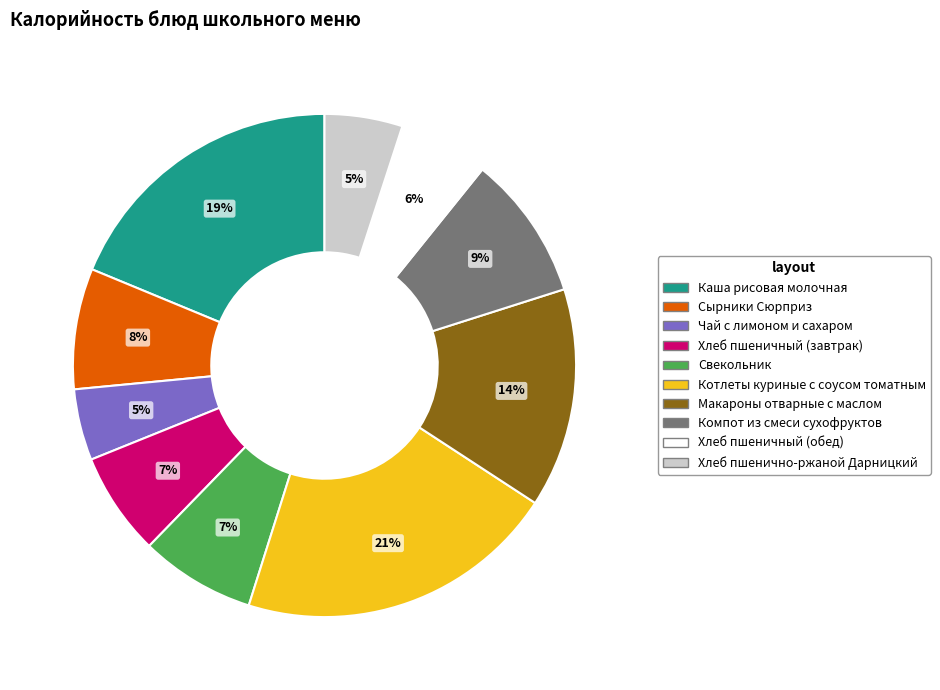

What percentage is the Сырники Сюрприз slice, to the nearest percent?

8%